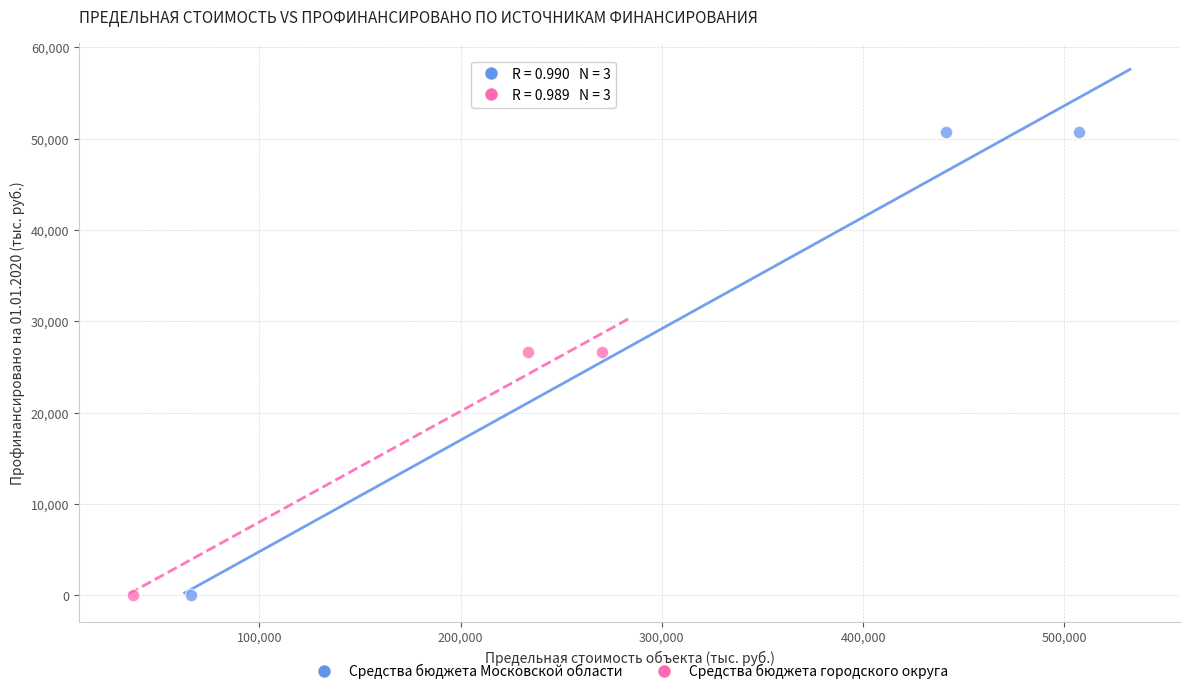

Which series has the largest Y range (max minus min)?

Средства бюджета Московской области